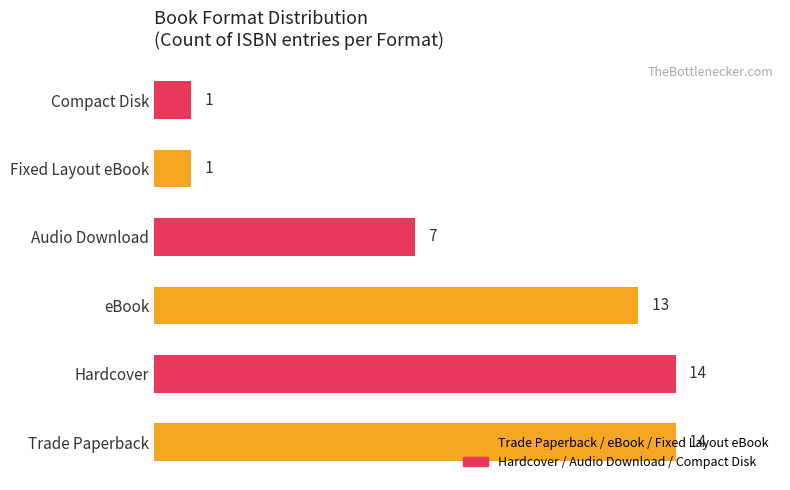

Where is the data nearest to the value 7?

Audio Download